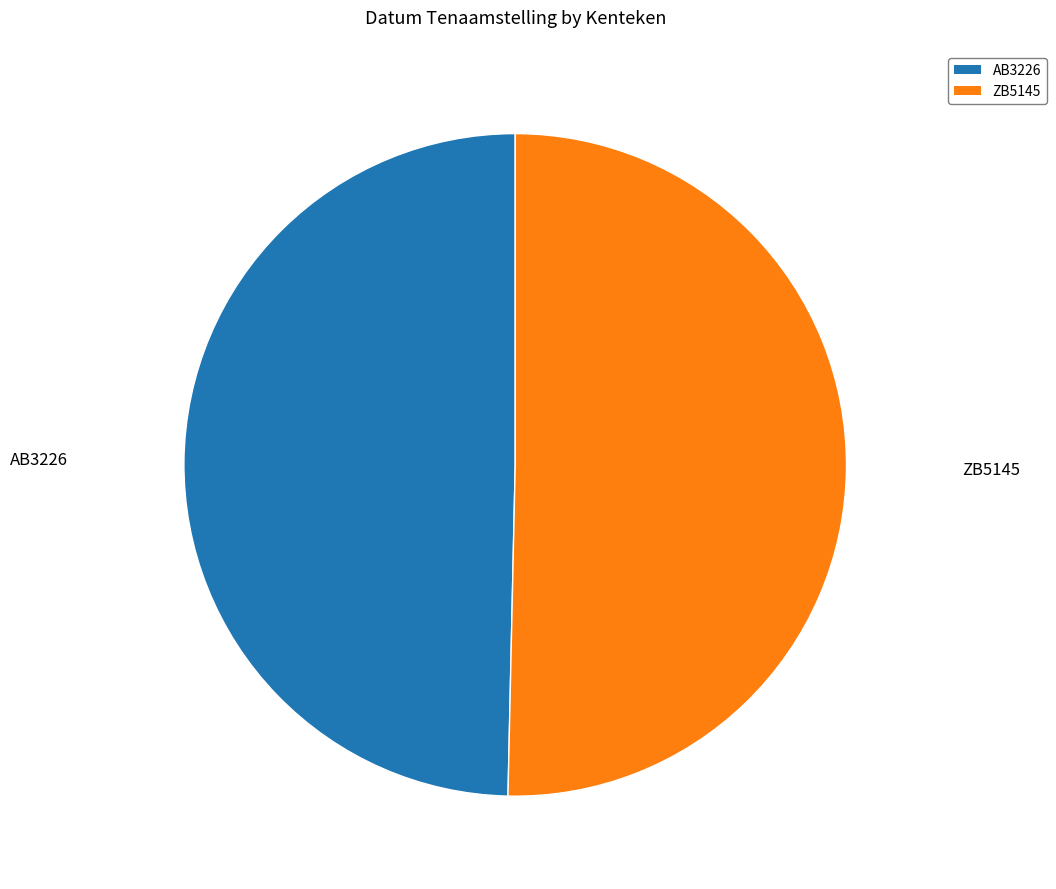

Which slice is the smallest?

AB3226